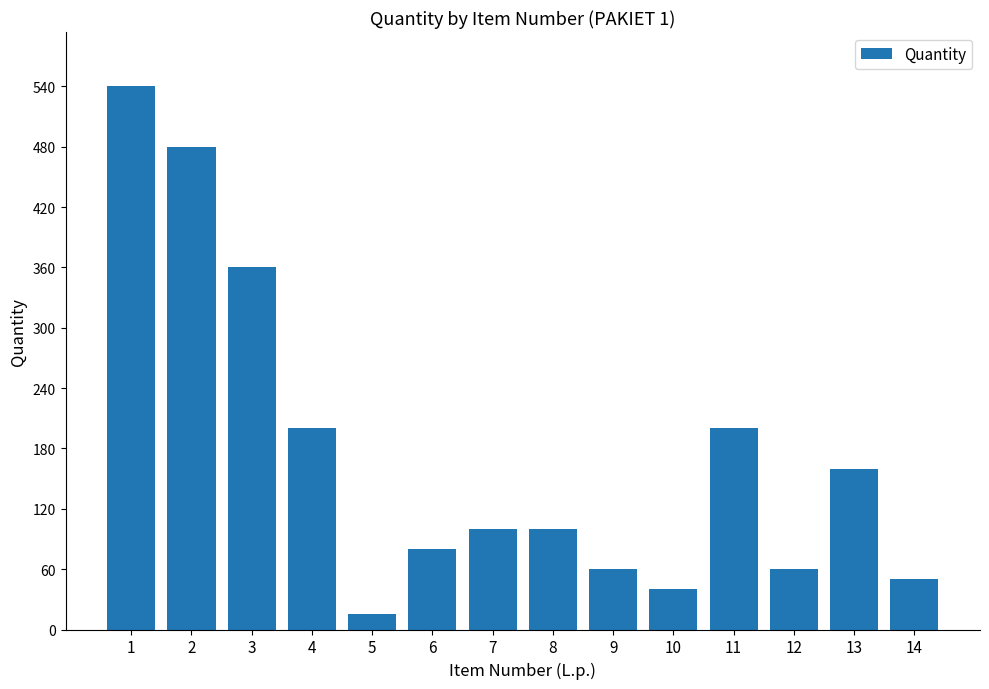

What is the value of the 6th bar from the left?

80